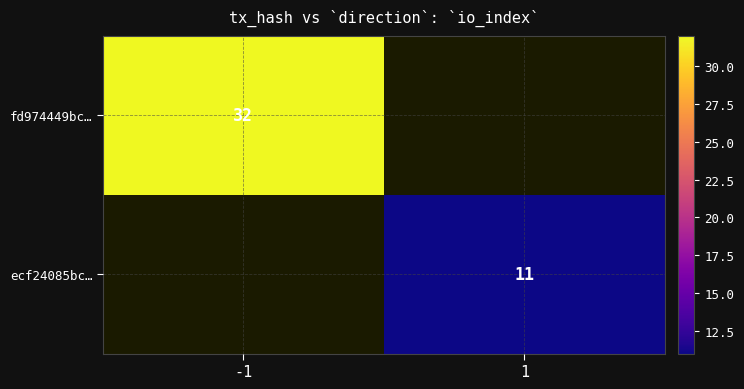

The value of ecf24085bc… at 1 is 7. True or false?

False